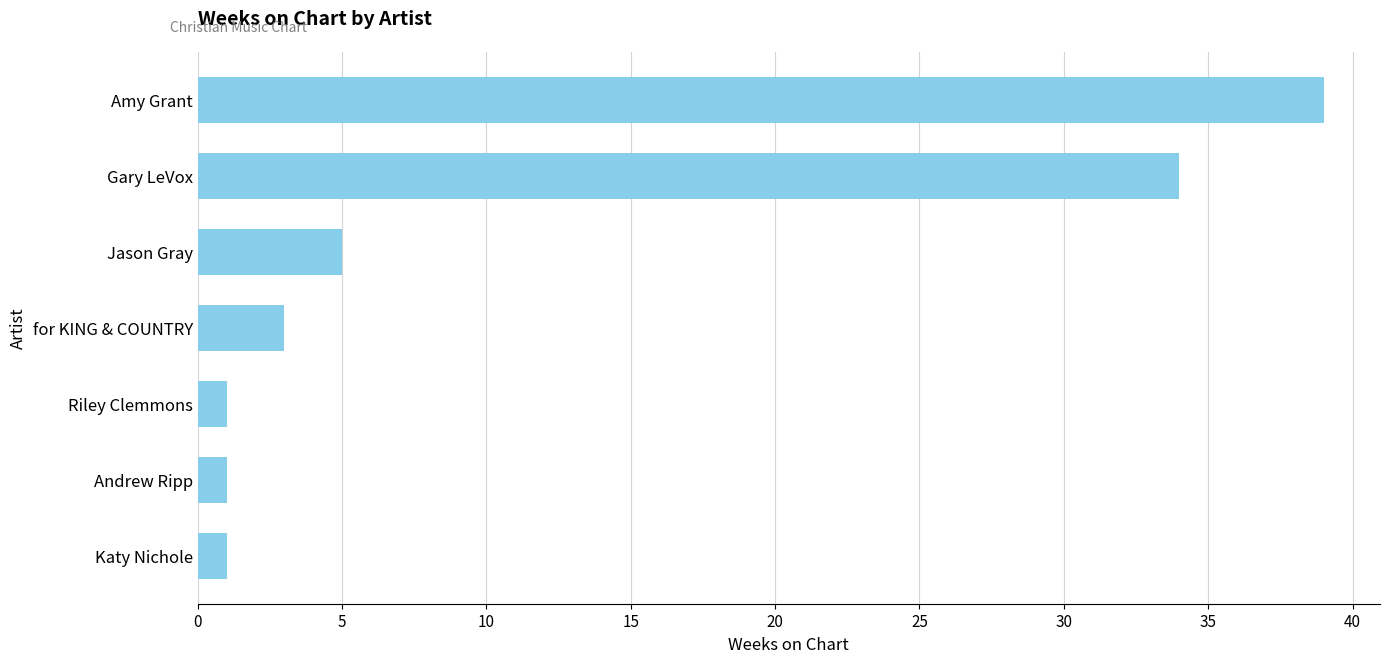

At which label is the value closest to 20?

Gary LeVox